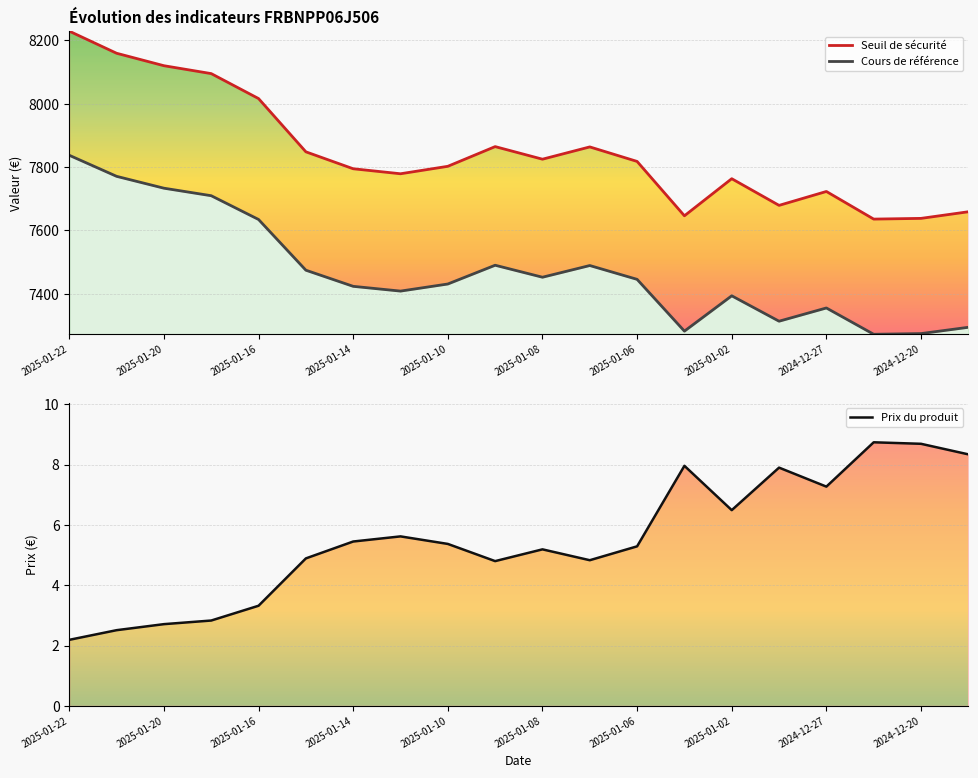

Is it true that Cours de référence equals 7313.6 at 15?

True